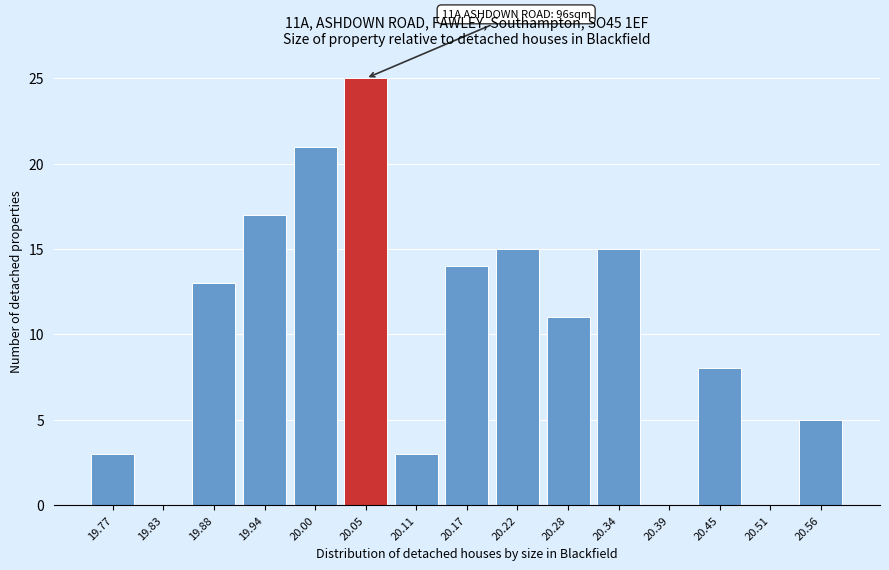

Reading left to right, list all the values displayed in this chart.

19.77=3	19.83=0	19.88=13	19.94=17	20.00=21	20.05=25	20.11=3	20.17=14	20.22=15	20.28=11	20.34=15	20.39=0	20.45=8	20.51=0	20.56=5